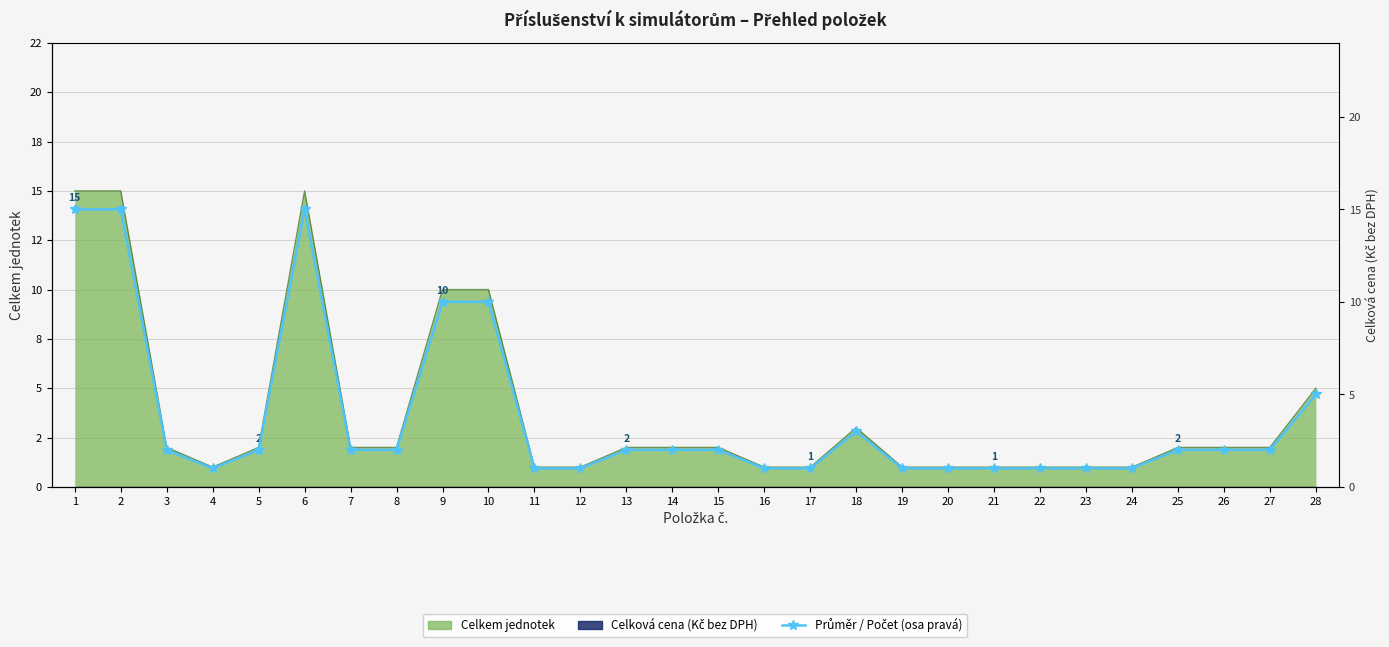

How many categories are shown in the chart?

28